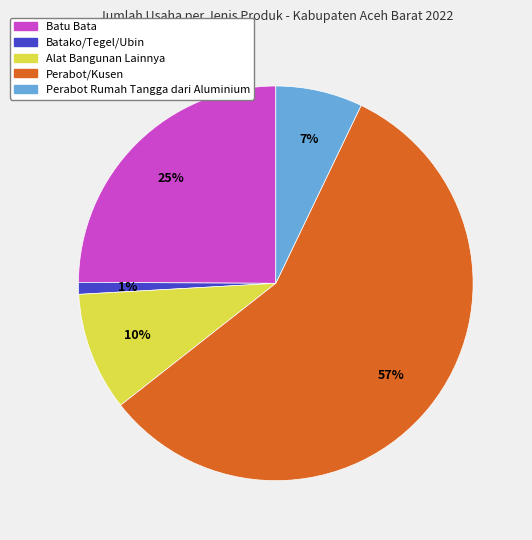

To the nearest percent, what is the combined percentage of Batako/Tegel/Ubin and Batu Bata?

26%